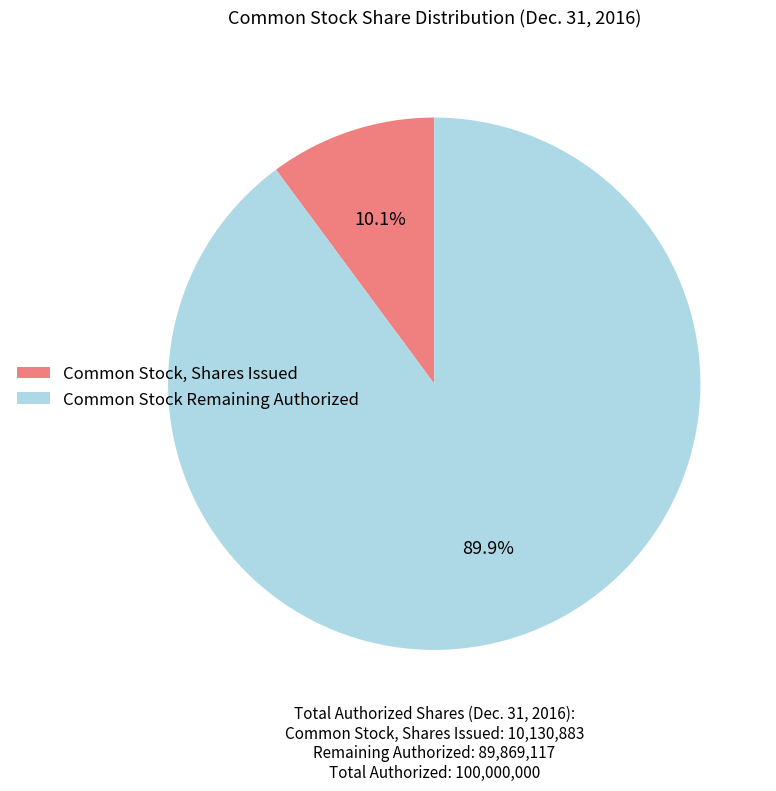

Does any single category account for the majority?

Yes